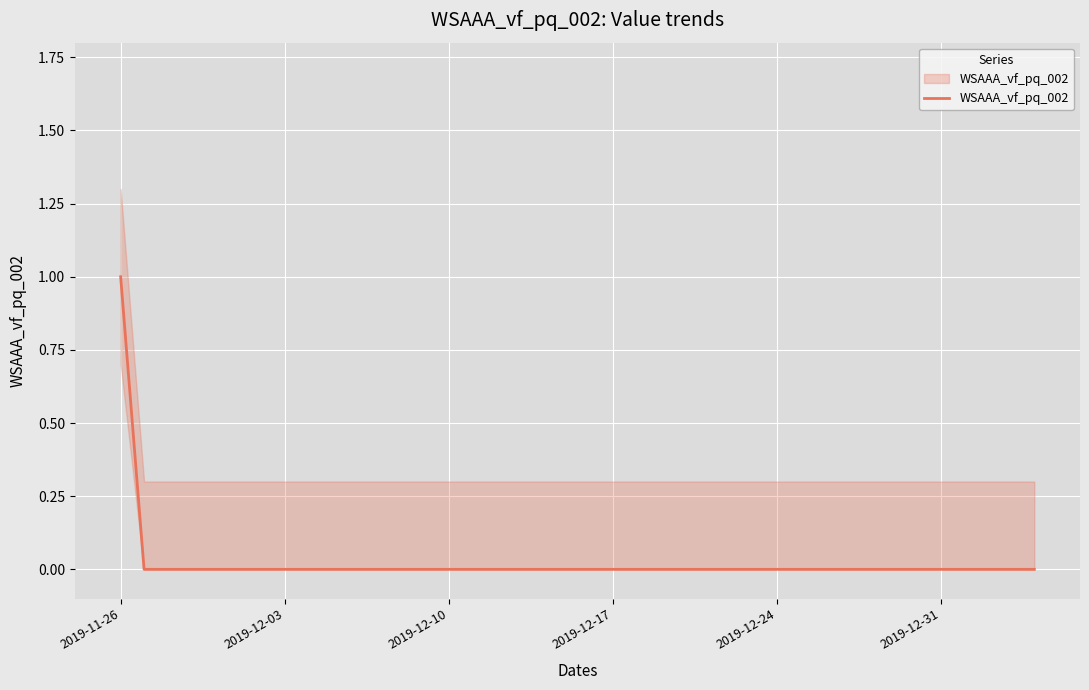

The chart shows a value of 0 at 2019-12-10. True or false?

False